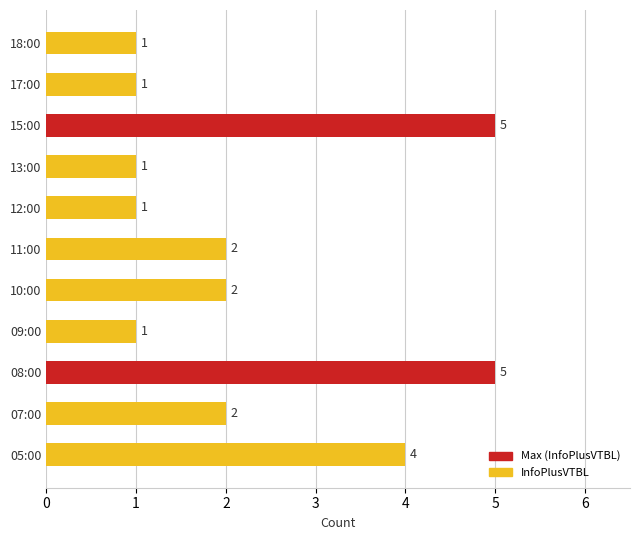

How many distinct data groups are displayed?

1